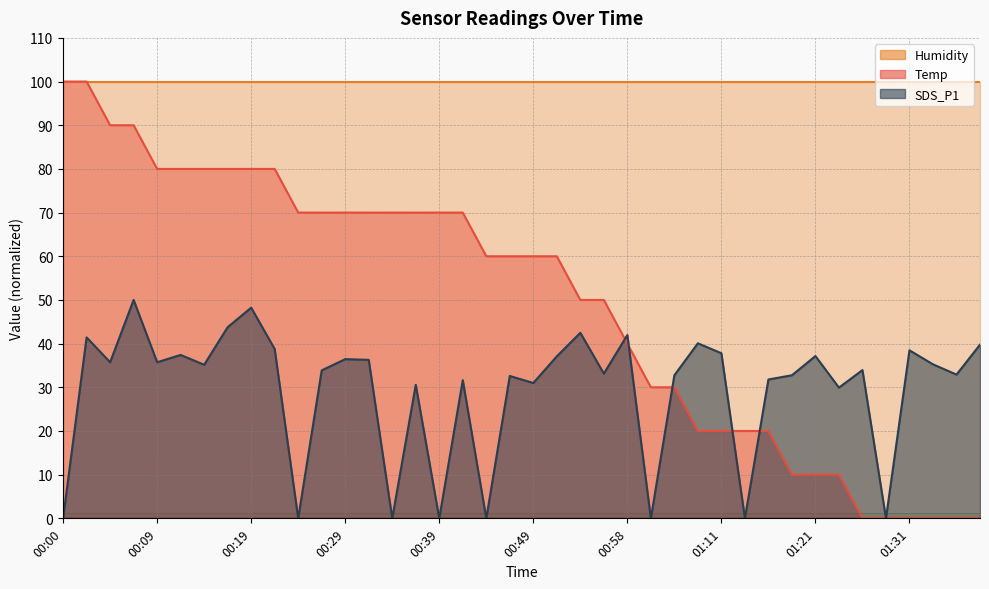

Count the number of categories in the chart.

40